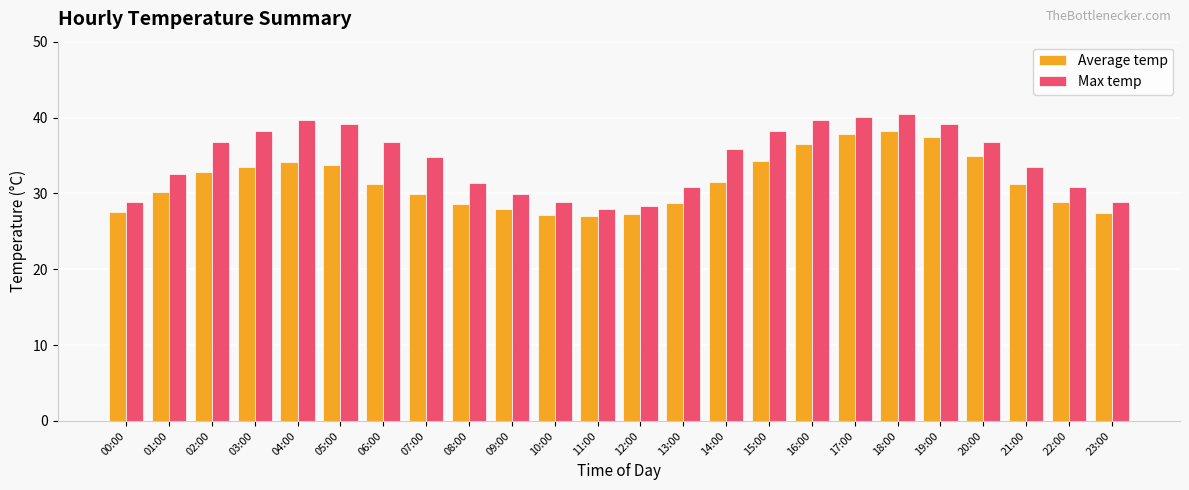

What is the lowest value of the Max temp series?

27.9